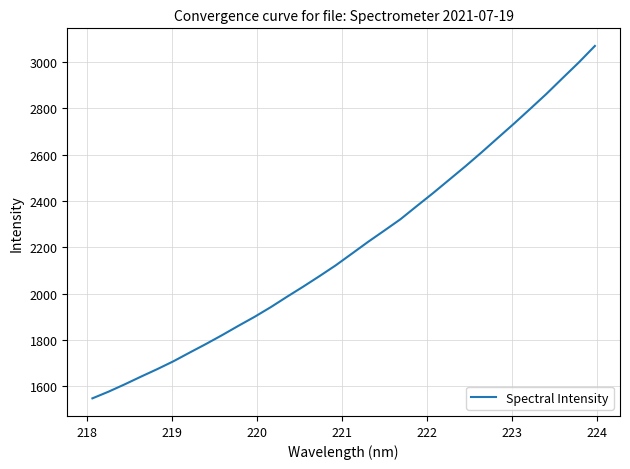

What is the greatest value displayed?

3069.7